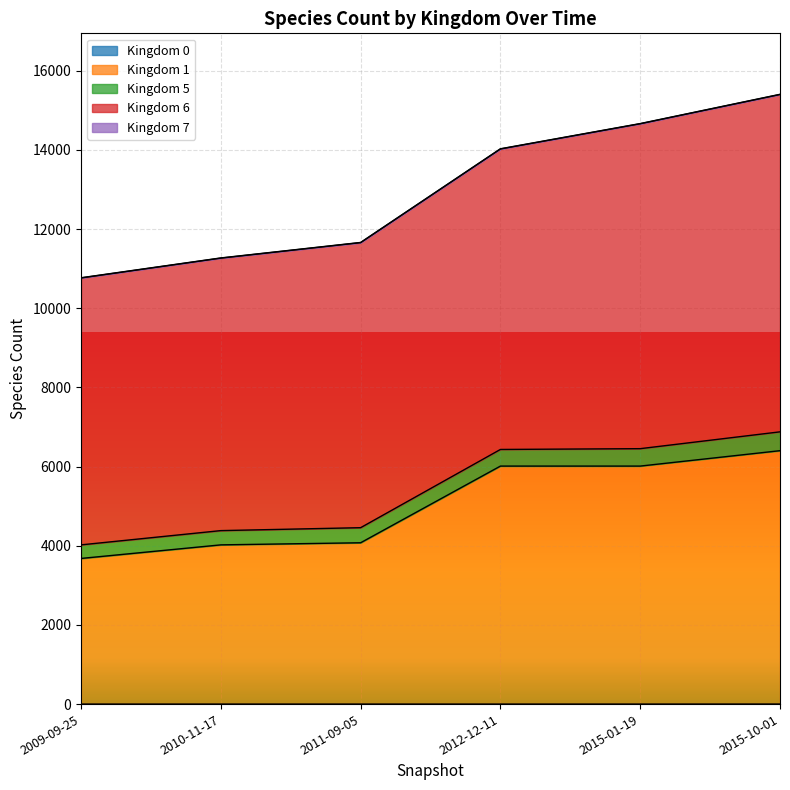

The Kingdom 5 series shows 360 at 2010-11-17. True or false?

True